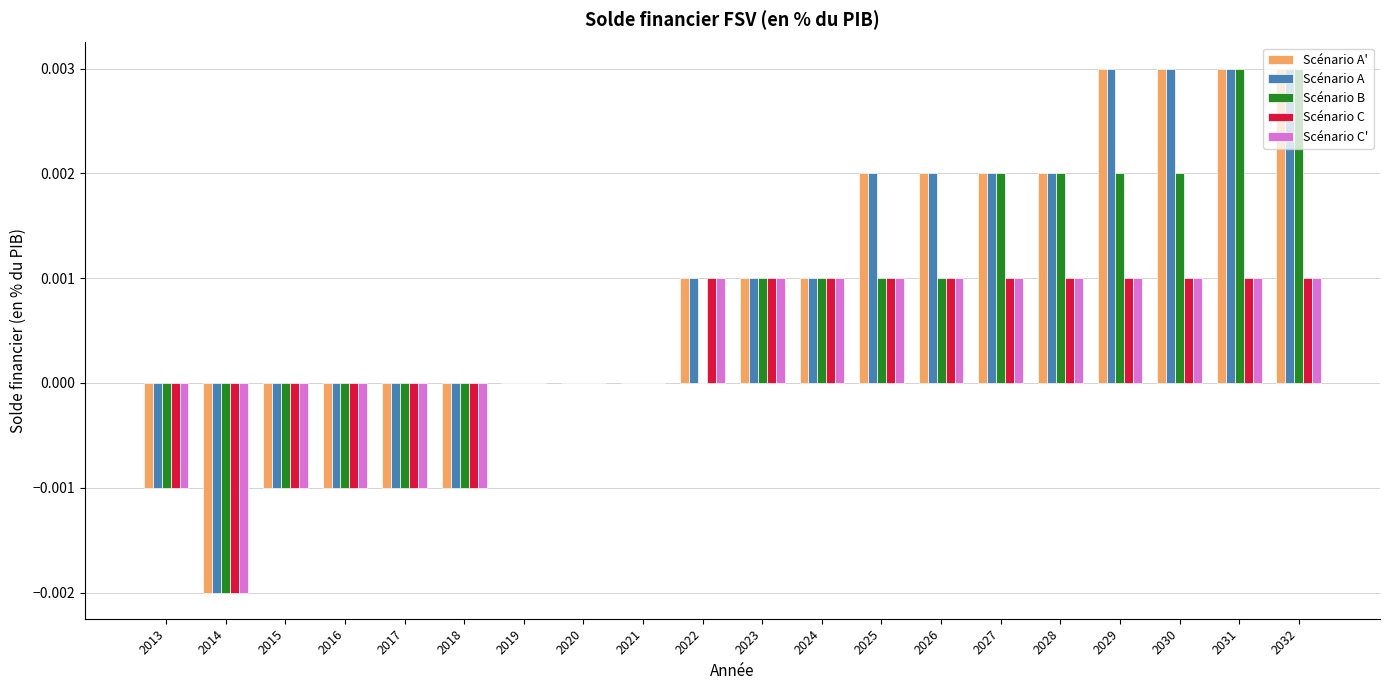

Is it true that Scénario C' equals 0.0 at 2024?

True